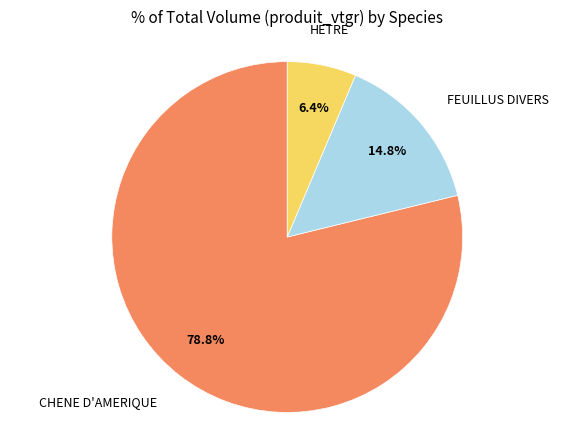

Is there any slice that represents more than half of the pie?

Yes